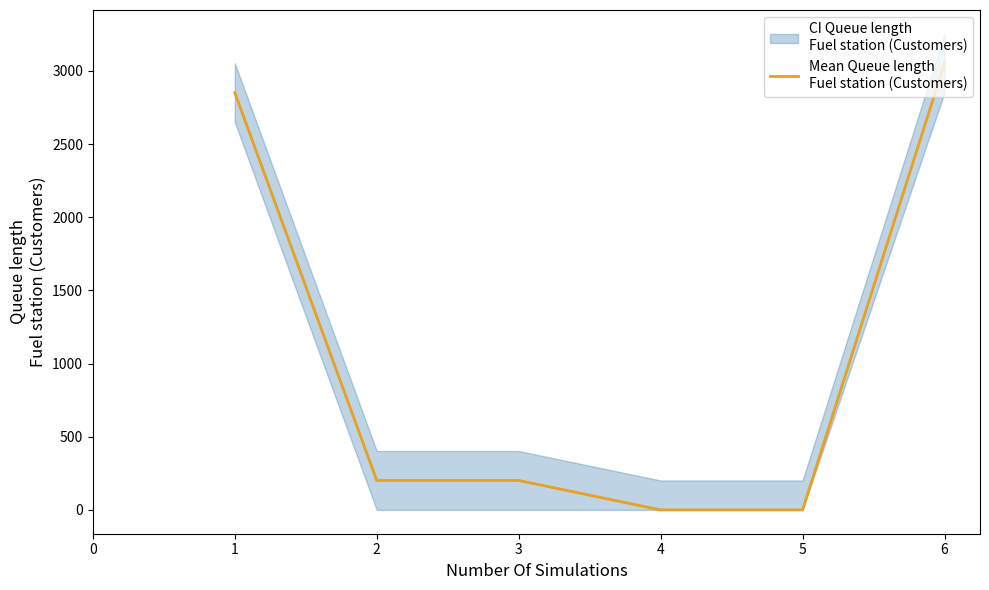

What is the approximate value at 3?

201.2